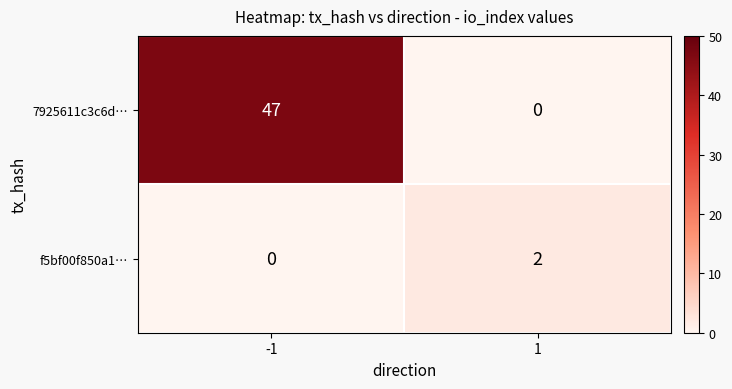

Reading right to left, list all the values displayed in this chart.

7925611c3c6d…: 1=0	-1=47
f5bf00f850a1…: 1=2	-1=0